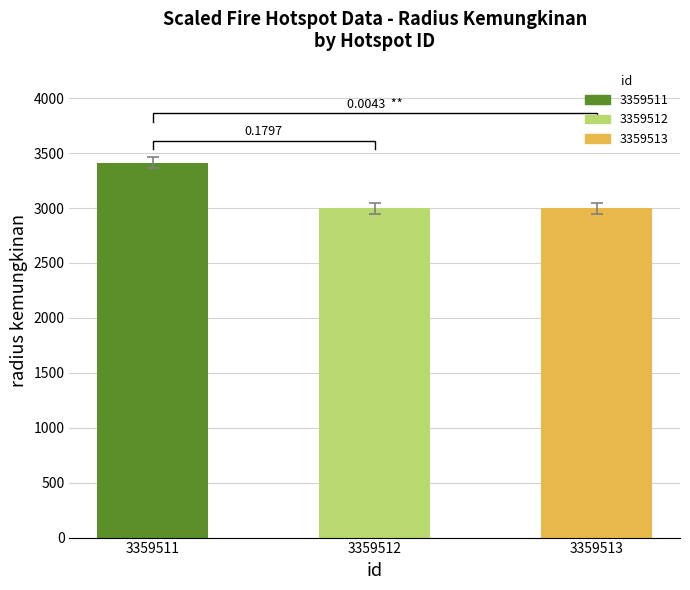

What is the value of the 2nd bar from the left?

3000